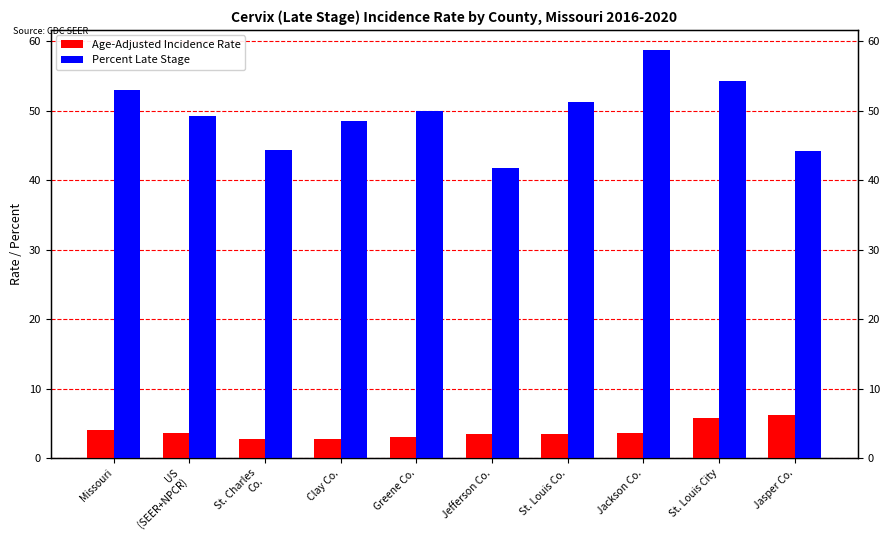

What is the spread (max minus min) of values at Missouri?

48.9